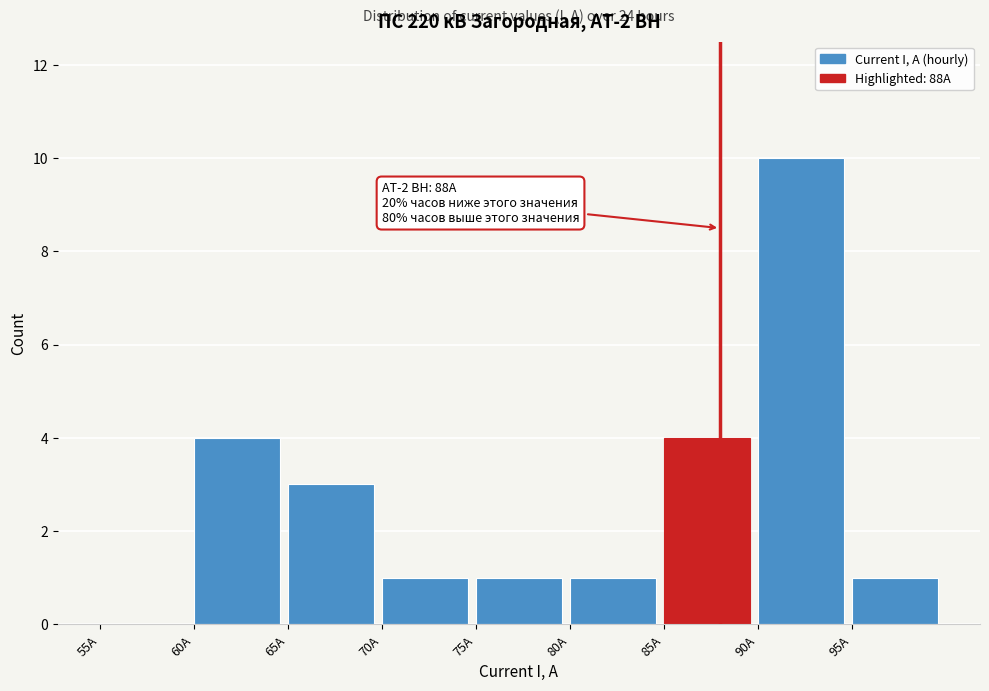

Over which range of the x-axis is the bar tallest?

90 to 95